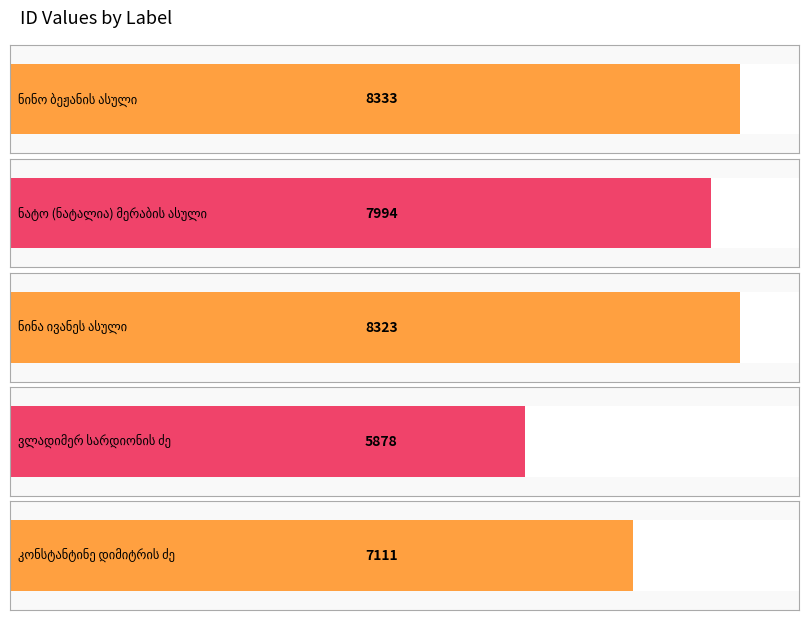

Reading left to right, list all the values displayed in this chart.

ნინო ბეჟანის ასული=8333	ნატო (ნატალია) მერაბის ასული=7994	ნინა ივანეს ასული=8323	ვლადიმერ სარდიონის ძე=5878	კონსტანტინე დიმიტრის ძე=7111